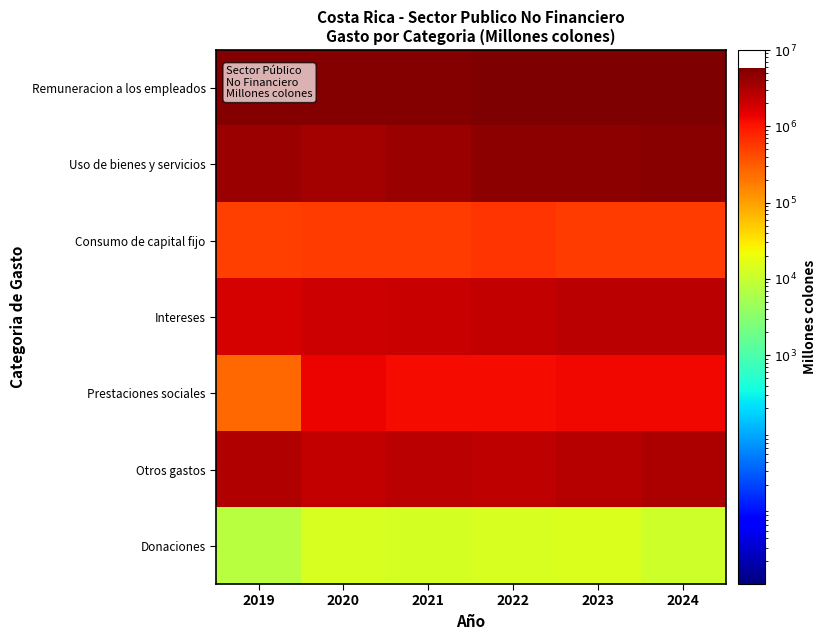

Rank the series by their maximum value, from highest to lowest.

Remuneracion a los empleados, Uso de bienes y servicios, Otros gastos, Intereses, Prestaciones sociales, Consumo de capital fijo, Donaciones